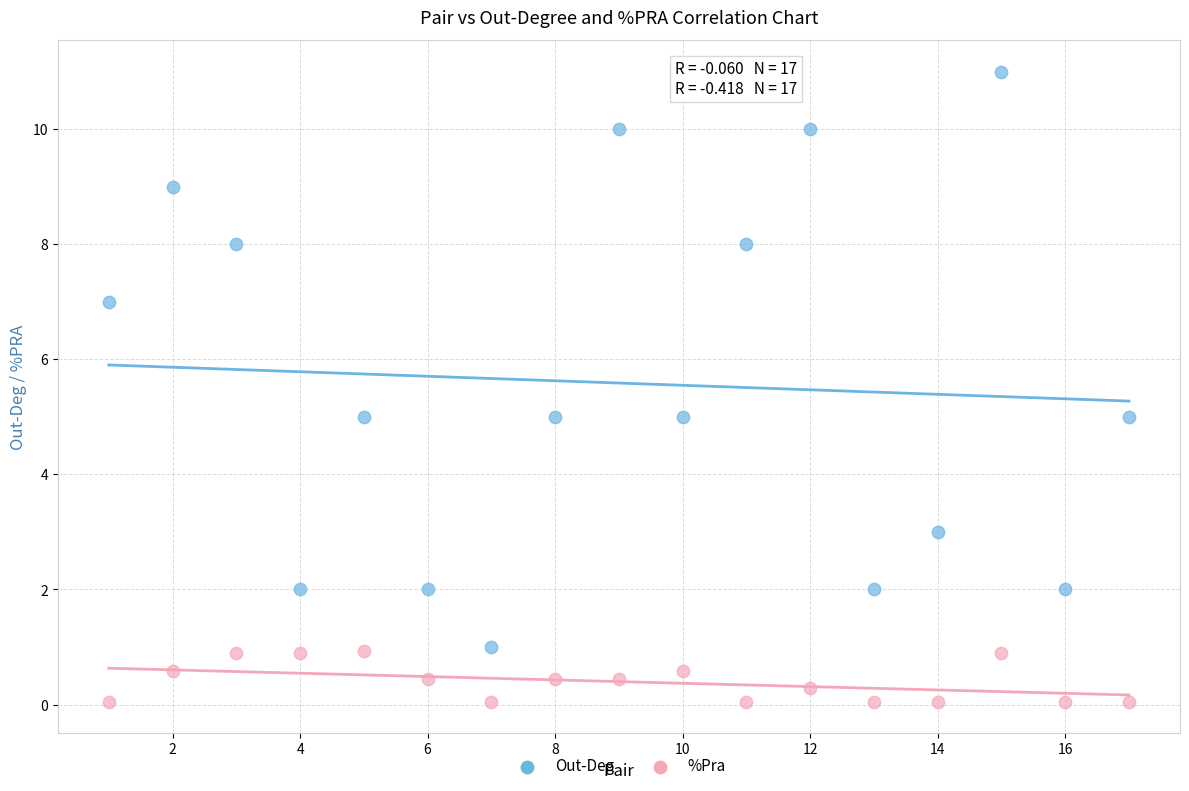

Which series has the widest spread of Y values?

Out-Deg